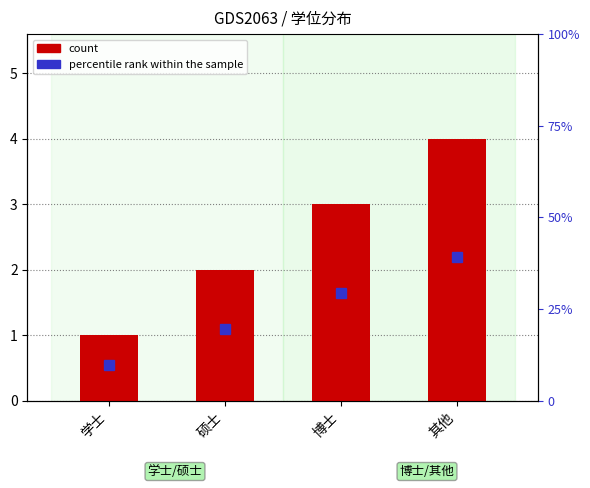

True or false: the data shows 3 at 硕士.

False